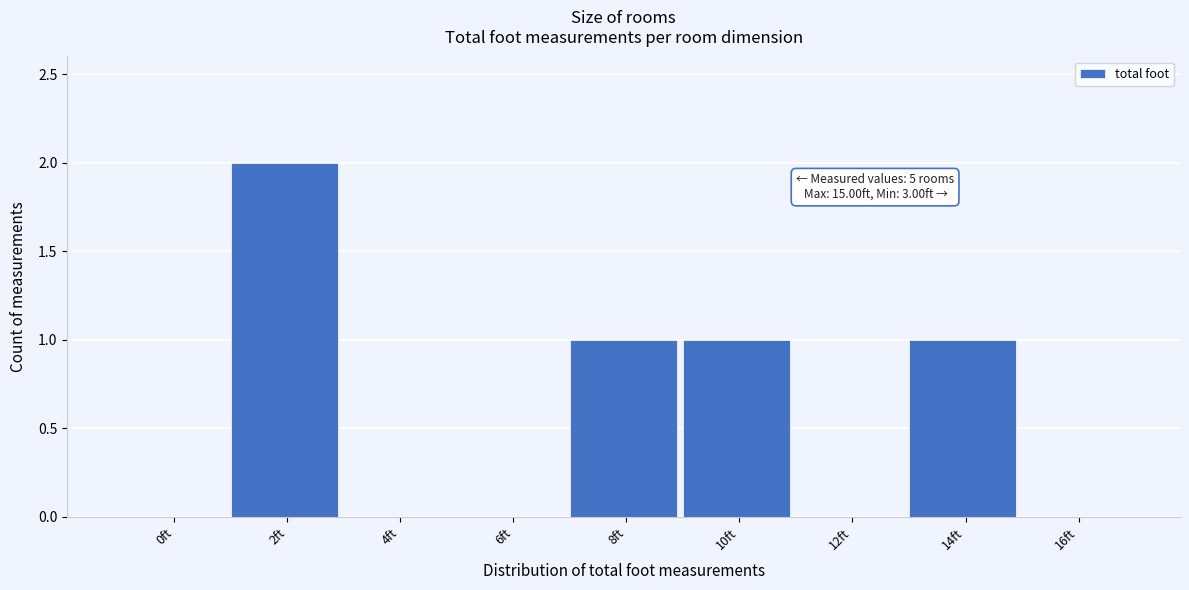

Reading left to right, what are all the values shown in this chart?

0ft=0	2ft=2	4ft=0	6ft=0	8ft=1	10ft=1	12ft=0	14ft=1	16ft=0